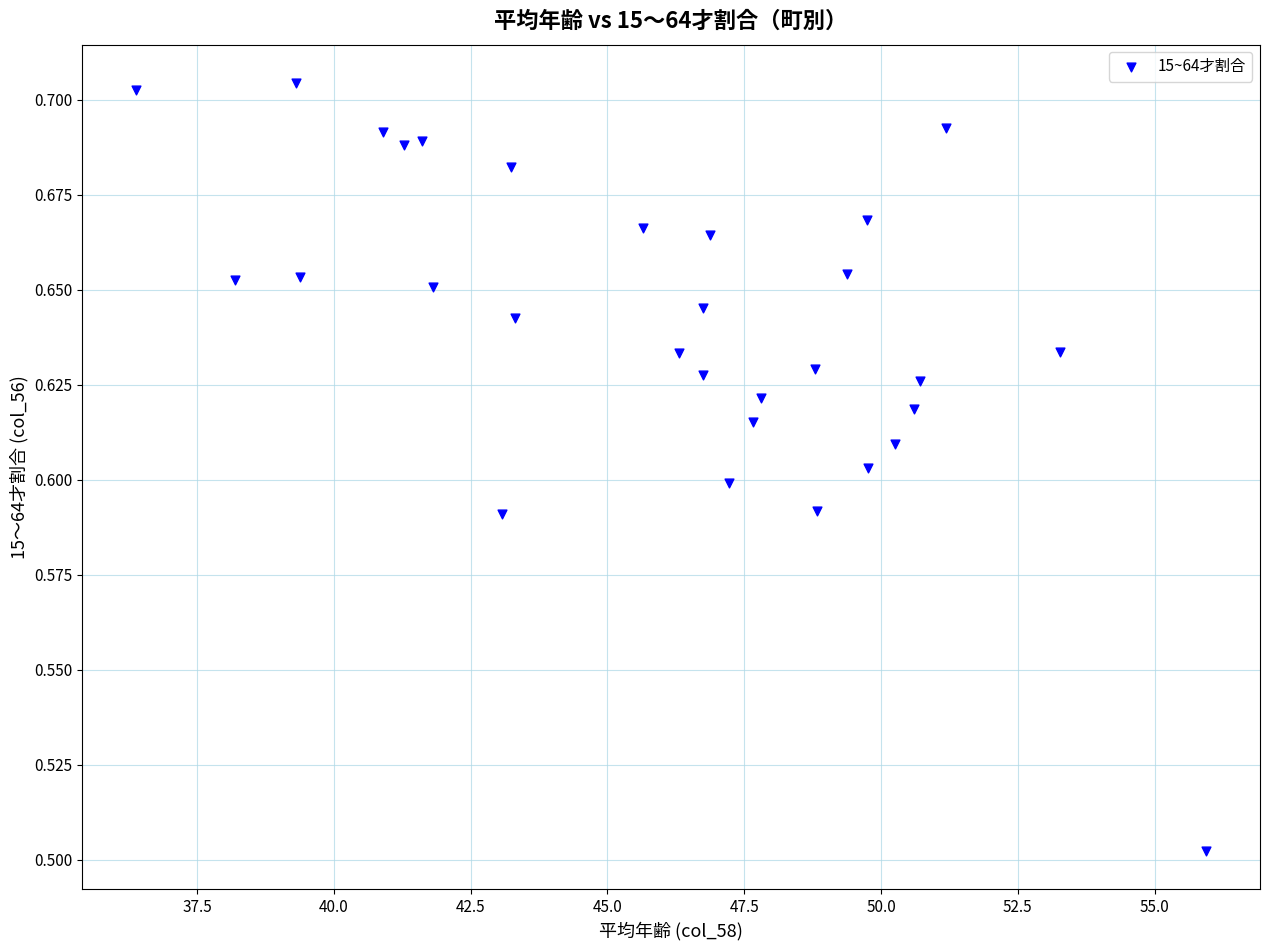

What is the range of X values (max minus min)?

19.6